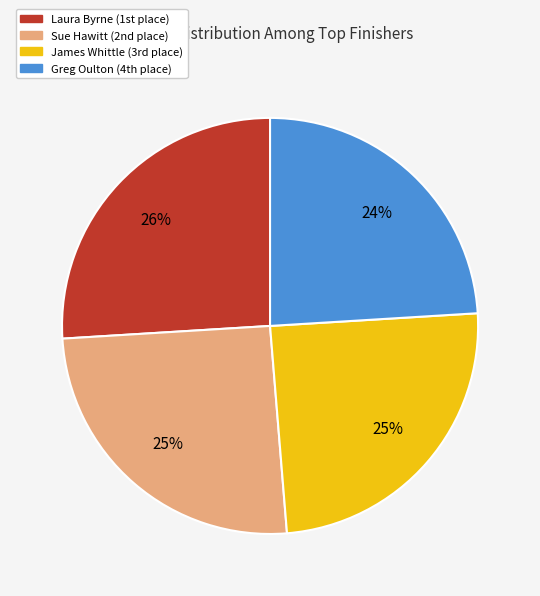

How many slices are in this pie chart?

4